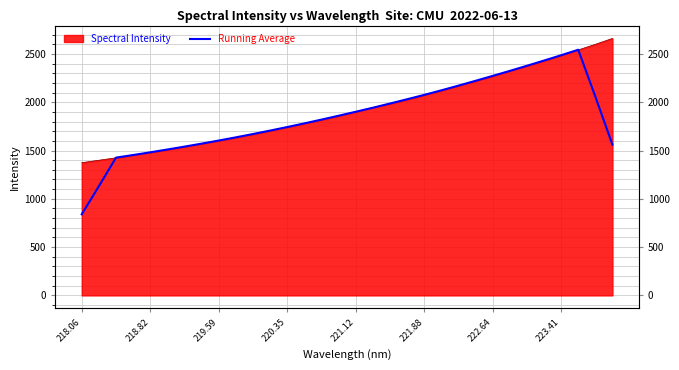

How many lines are shown in the chart?

1